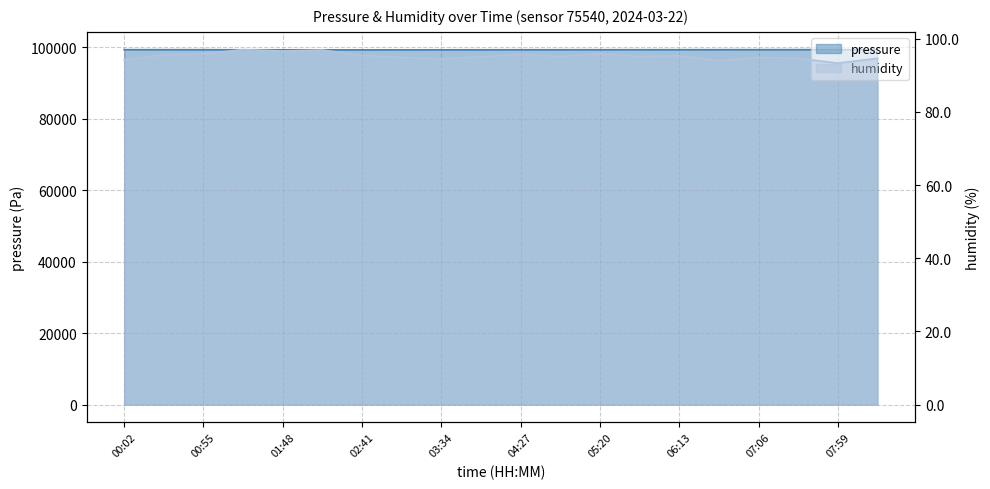

Rank the series by their average value, from highest to lowest.

pressure, humidity